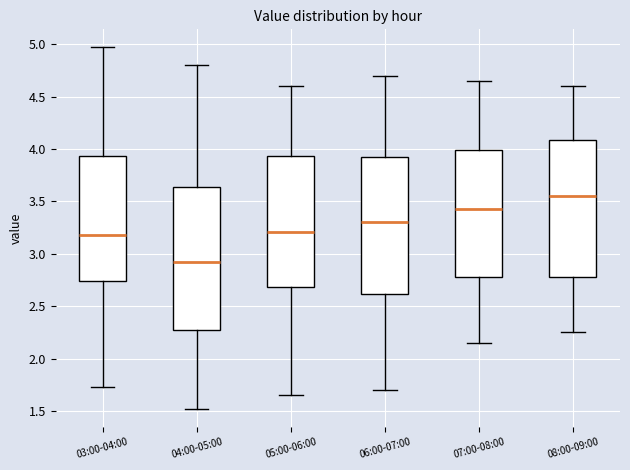

Which box's median line is the highest?

08:00-09:00